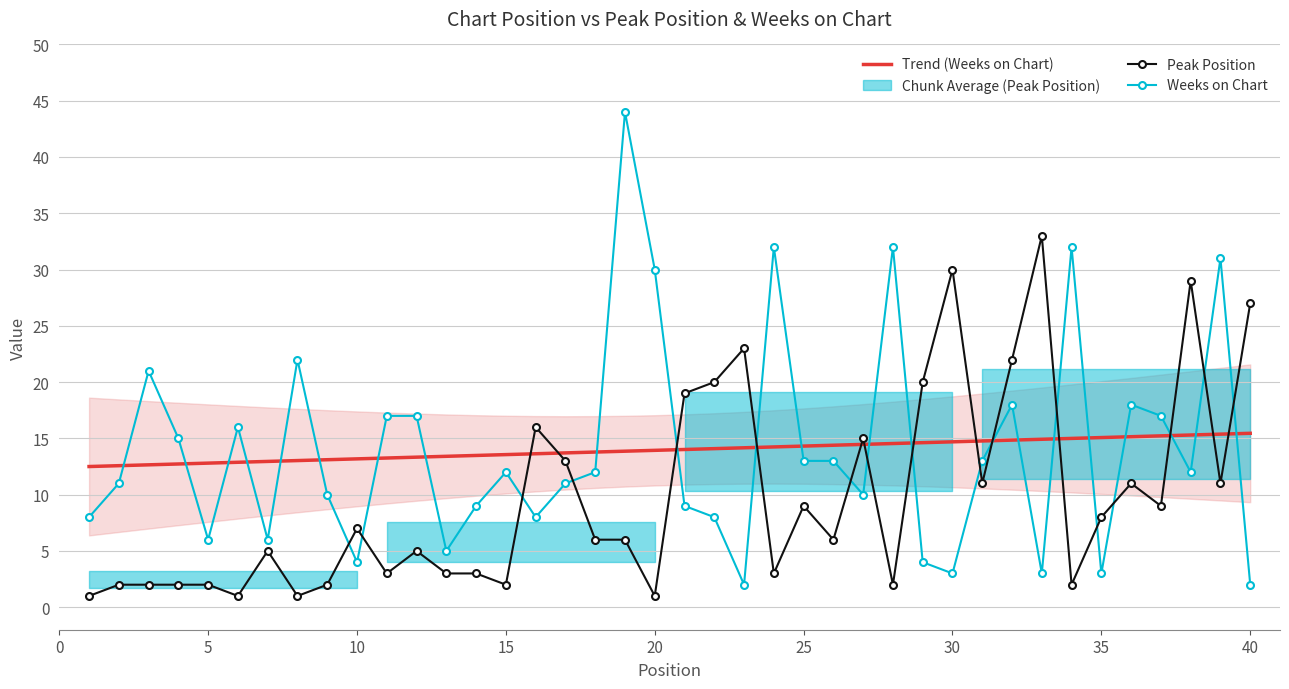

How many intersections are there between Weeks on Chart and Trend (Weeks on Chart)?

22